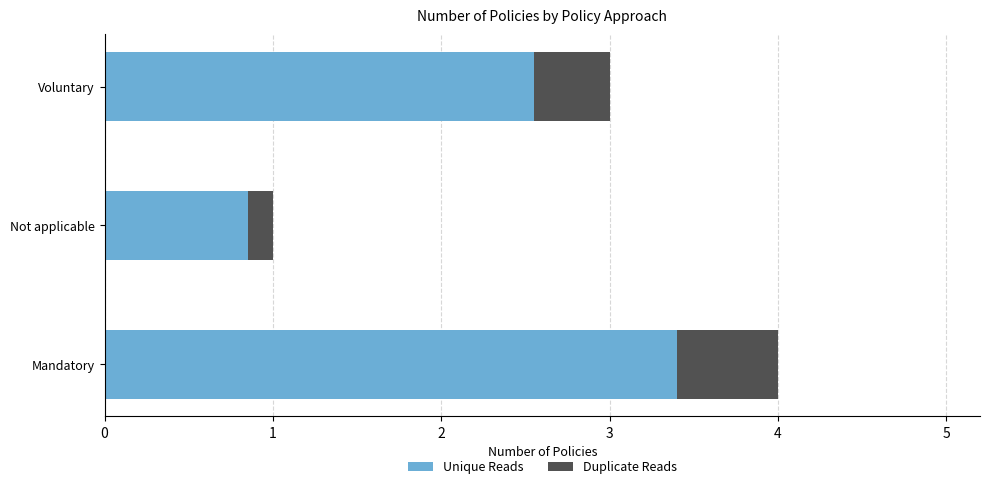

List the labels in order of Unique Reads value, largest first.

Mandatory, Voluntary, Not applicable